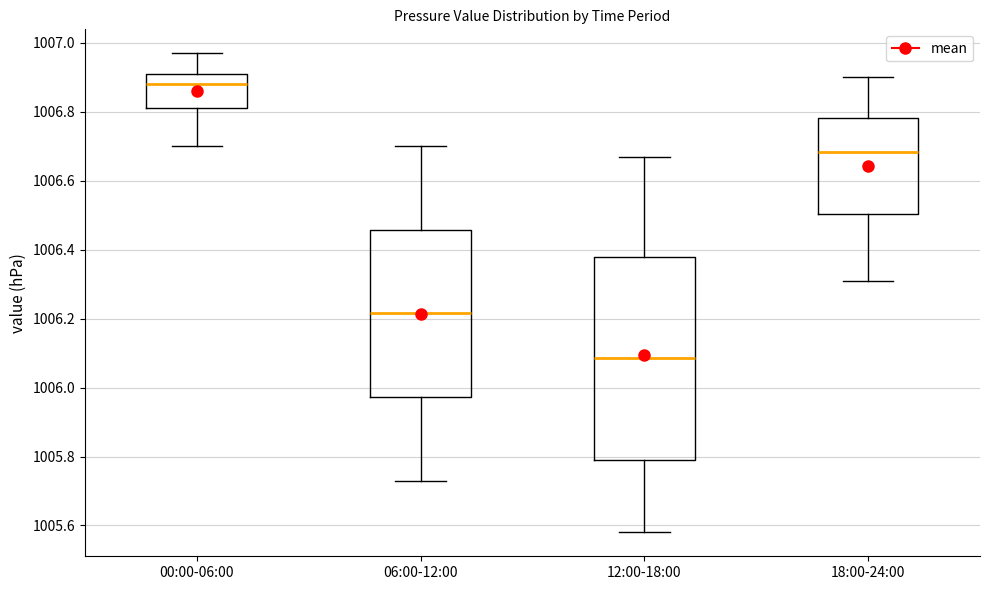

Reading left to right, read every box against the y-axis: the position of its median line, the range the box covers, and the ends of its whiskers. The values are not printed on the chart, so give them approximately, as read against the axis.

00:00-06:00: median 1006.88, box 1006.82 to 1006.92, whiskers 1006.70 to 1006.98
06:00-12:00: median 1006.22, box 1005.98 to 1006.46, whiskers 1005.74 to 1006.70
12:00-18:00: median 1006.08, box 1005.80 to 1006.38, whiskers 1005.58 to 1006.68
18:00-24:00: median 1006.68, box 1006.50 to 1006.78, whiskers 1006.32 to 1006.90